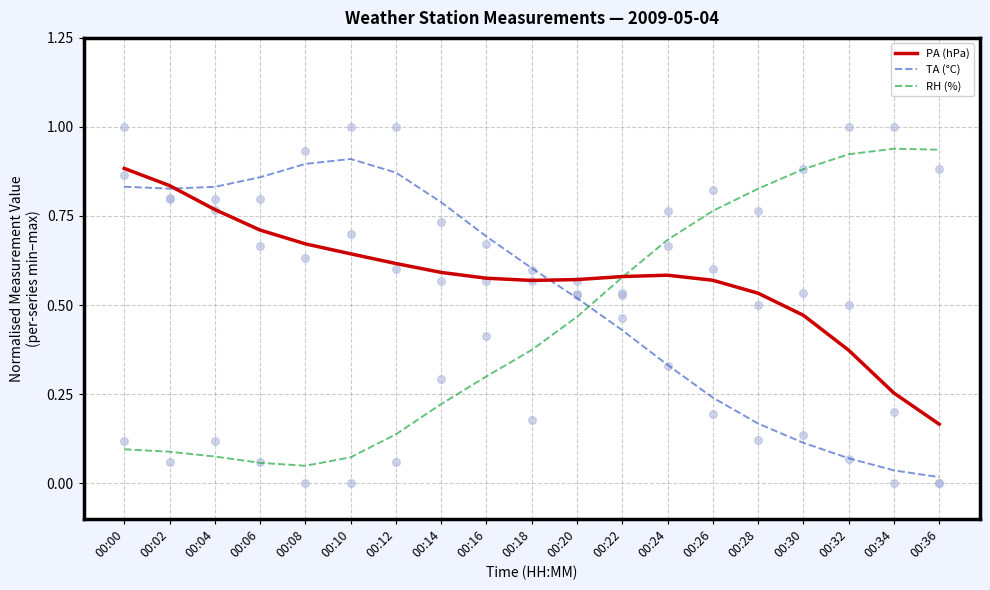

What are all the series names shown in the legend?

PA (hPa), TA (°C), RH (%)